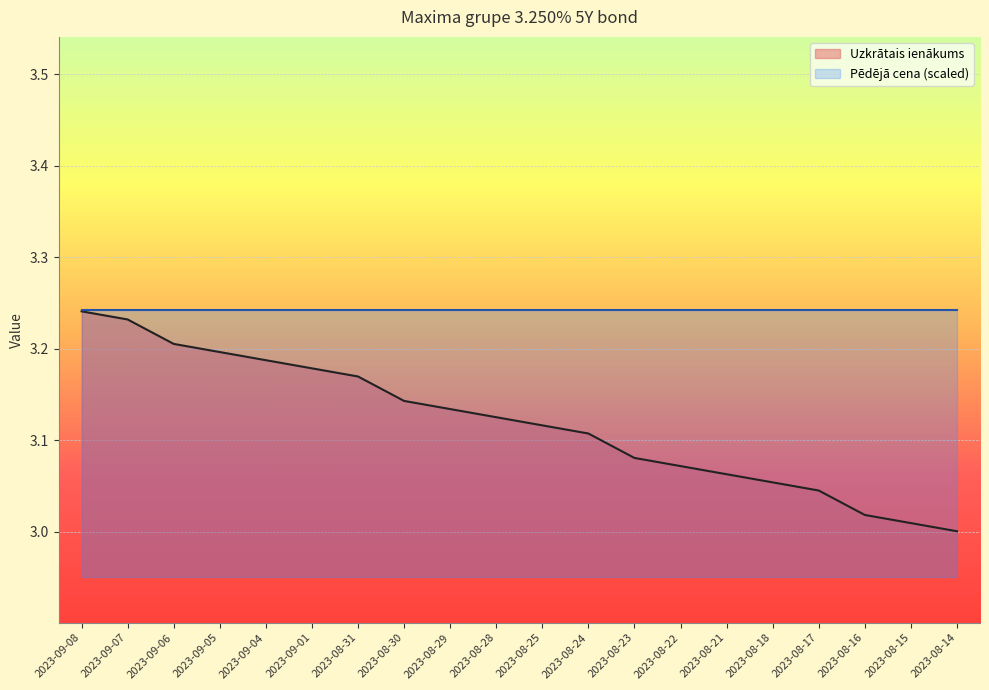

What is the maximum value shown in the chart?

3.2